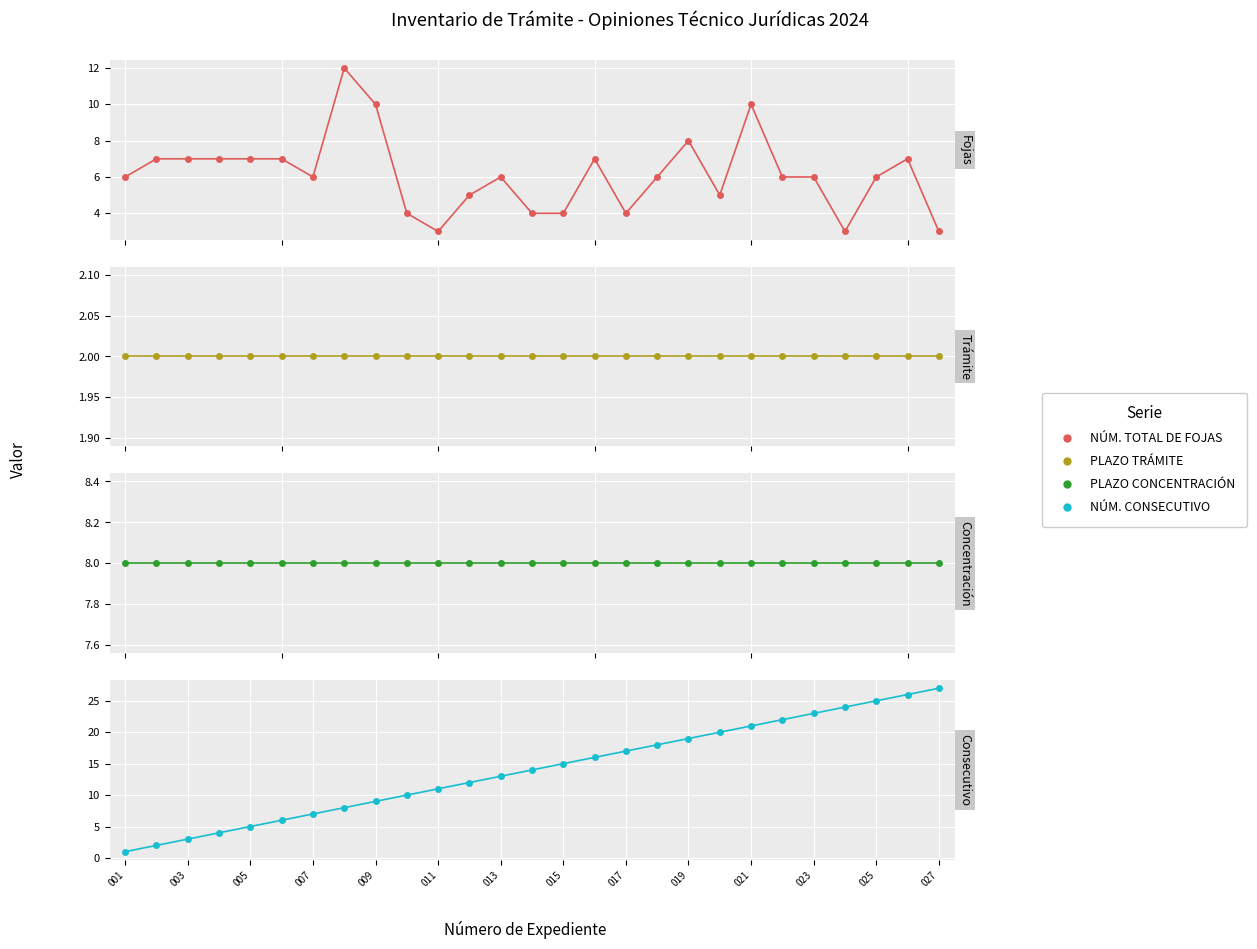

Rank the series by their maximum value, from lowest to highest.

PLAZO DE CONSERVACIÓN - TRÁMITE, PLAZO DE CONSERVACIÓN - CONCENTRACIÓN, NÚM. TOTAL DE FOJAS, NÚM. CONSECUTIVO